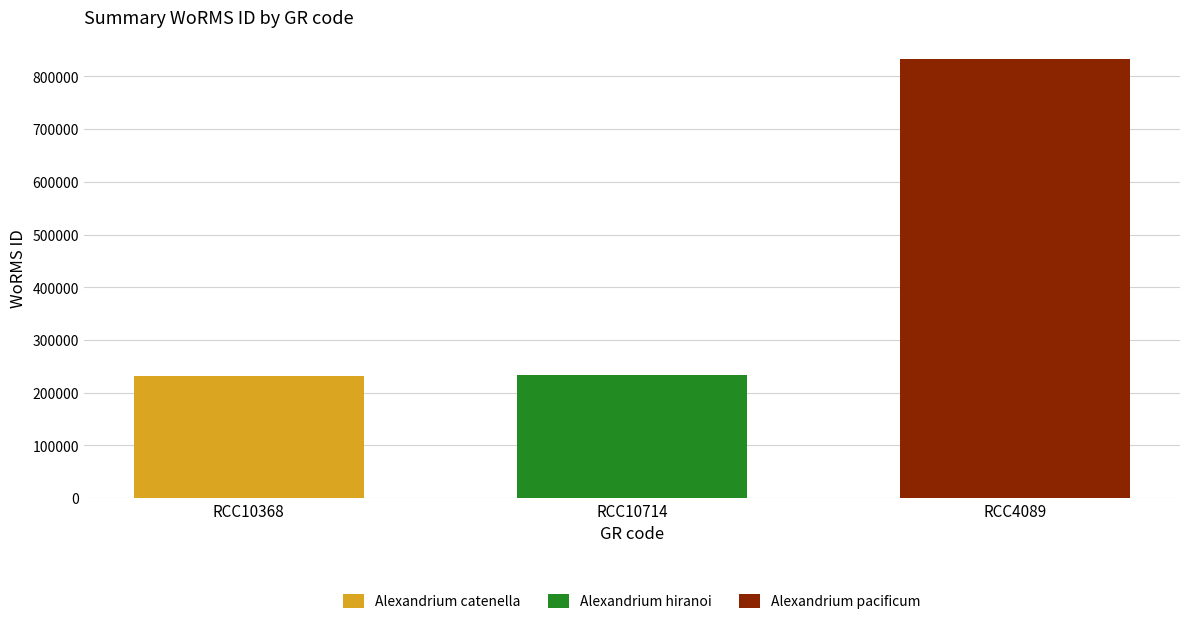

The value of Alexandrium pacificum at RCC10714 is 833012. True or false?

True